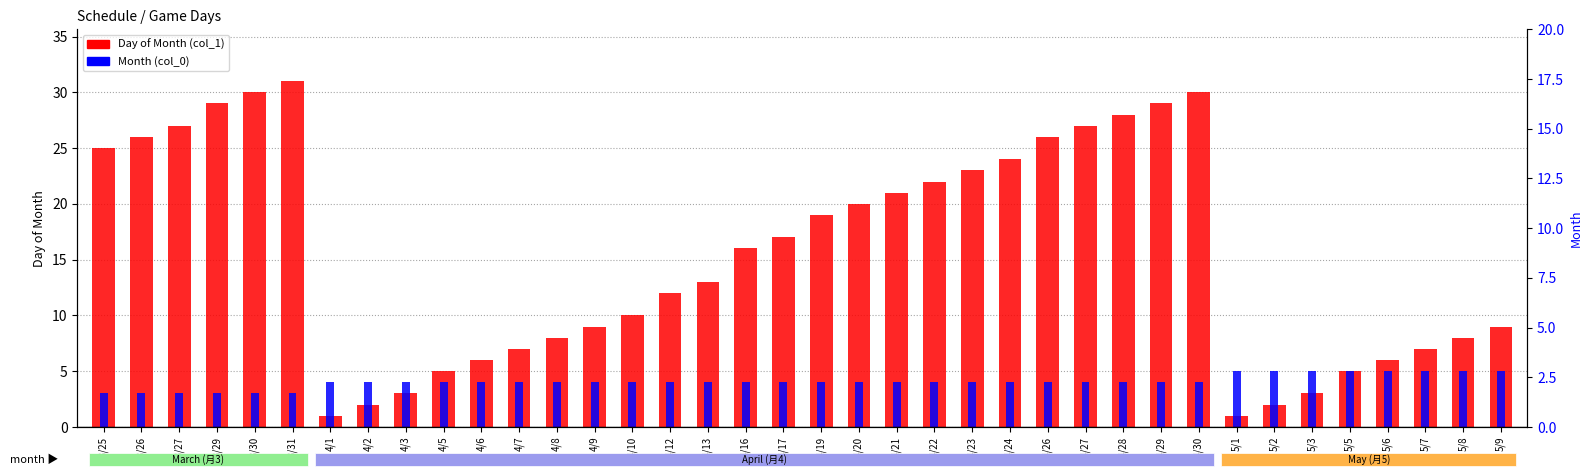

Which has a higher value, 4/8 or 4/24?

4/24